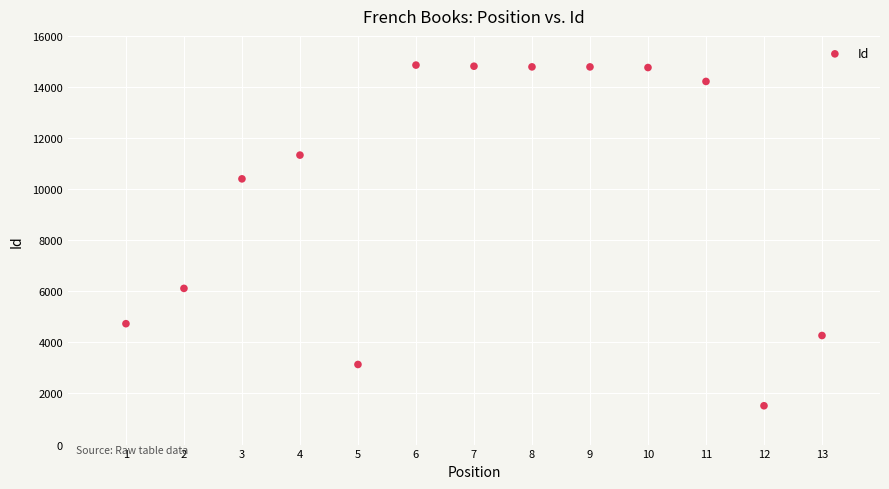

What is the range of Y values (max minus min)?

13337